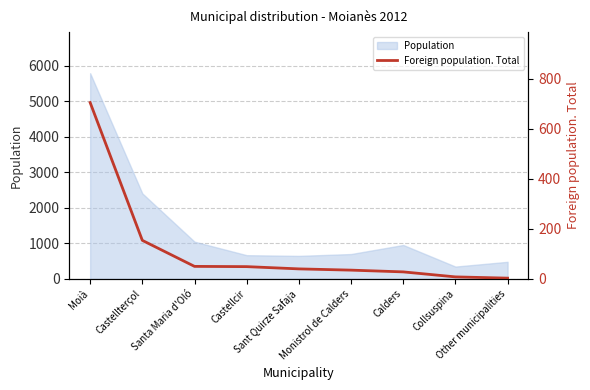

What is the value of the 8th point from the left?

8